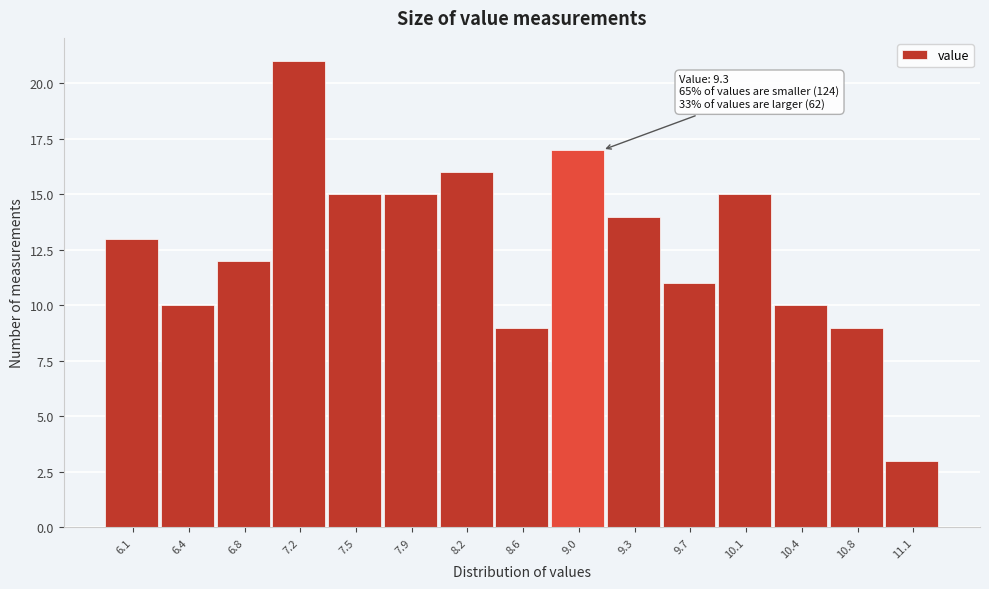

Reading left to right, list all the values displayed in this chart.

13	10	12	21	15	15	16	9	17	14	11	15	10	9	3